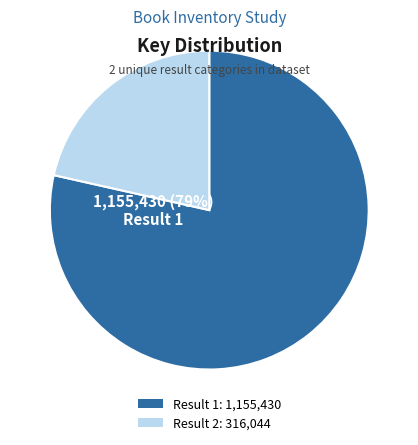

Do Result 1: 1,155,430 and Result 2: 316,044 together represent more than half of the pie?

Yes